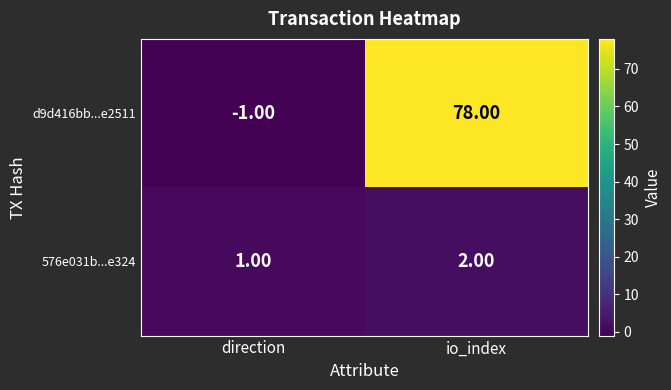

Rank the series at io_index from lowest to highest value.

576e031b...e324, d9d416bb...e2511